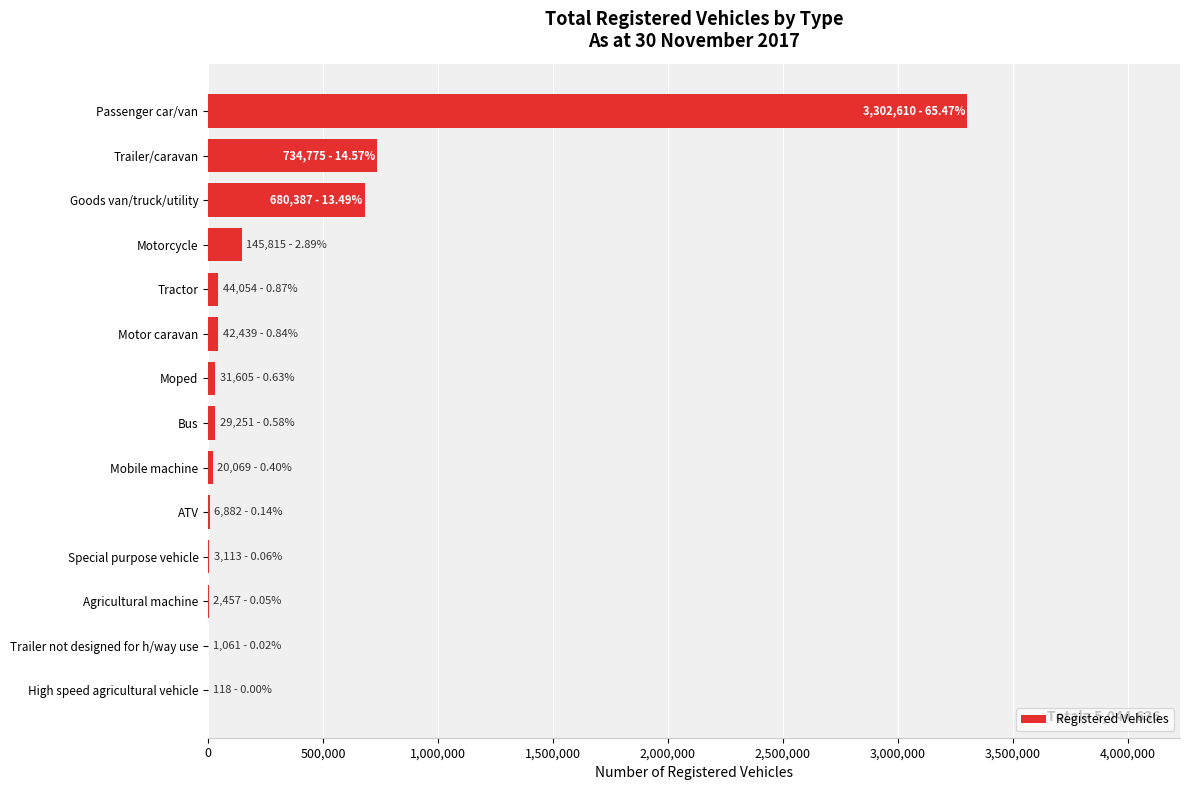

Between Passenger car/van and Tractor, which is larger?

Passenger car/van